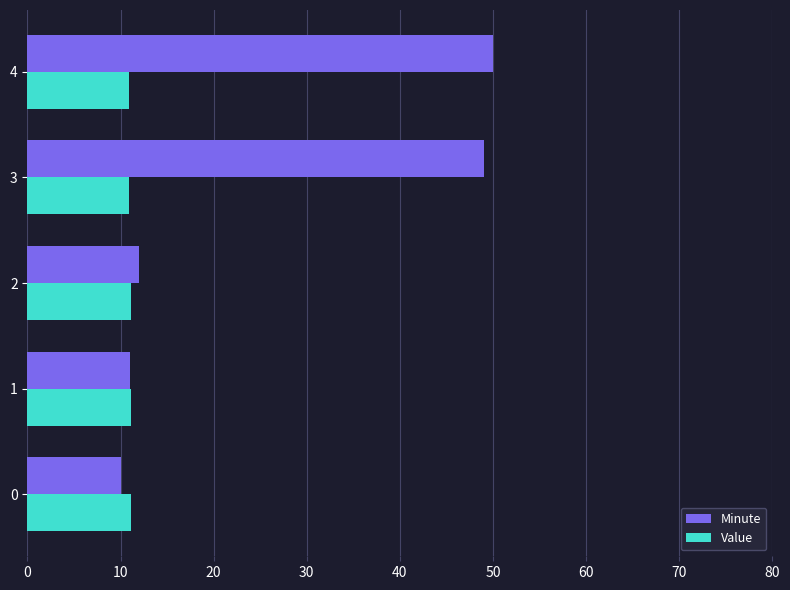

Count the number of categories in the chart.

5